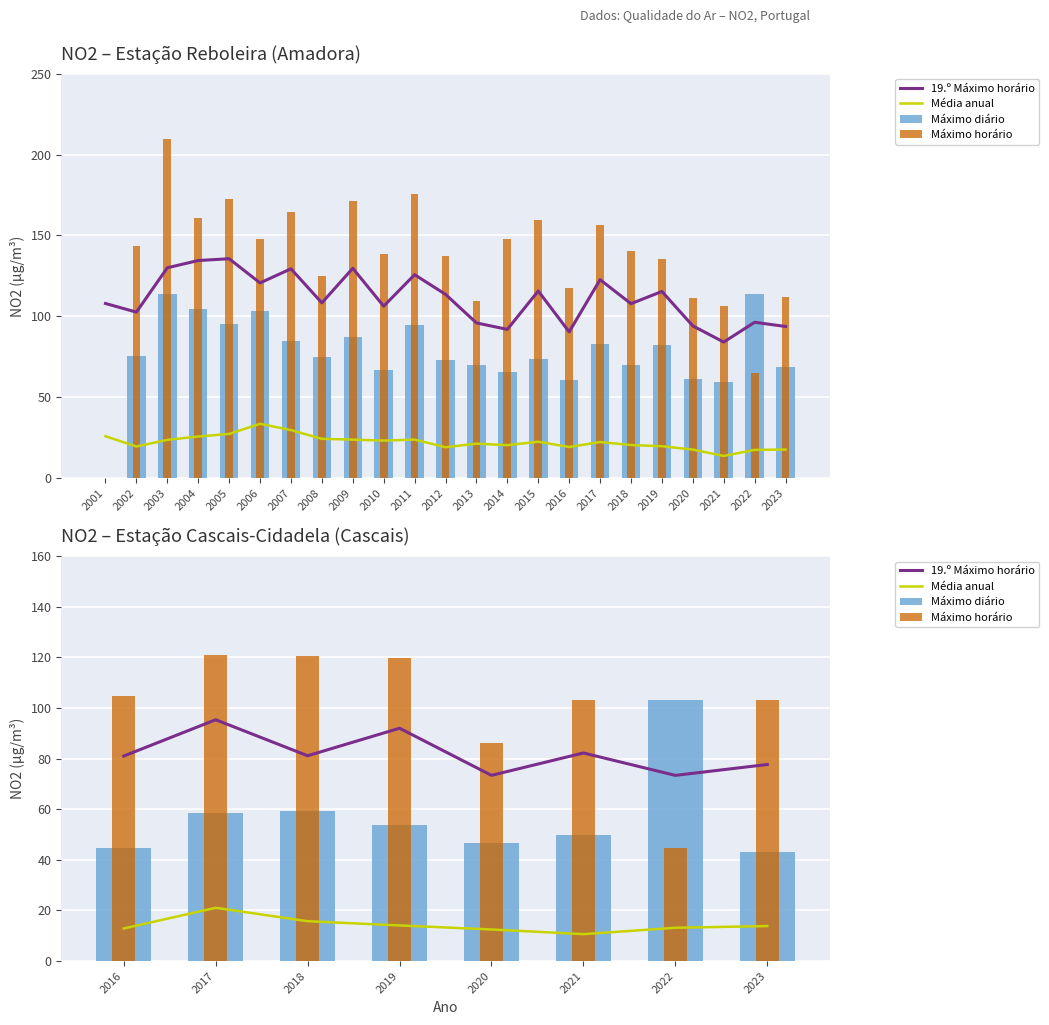

What is the maximum value for Máximo diário?

103.1